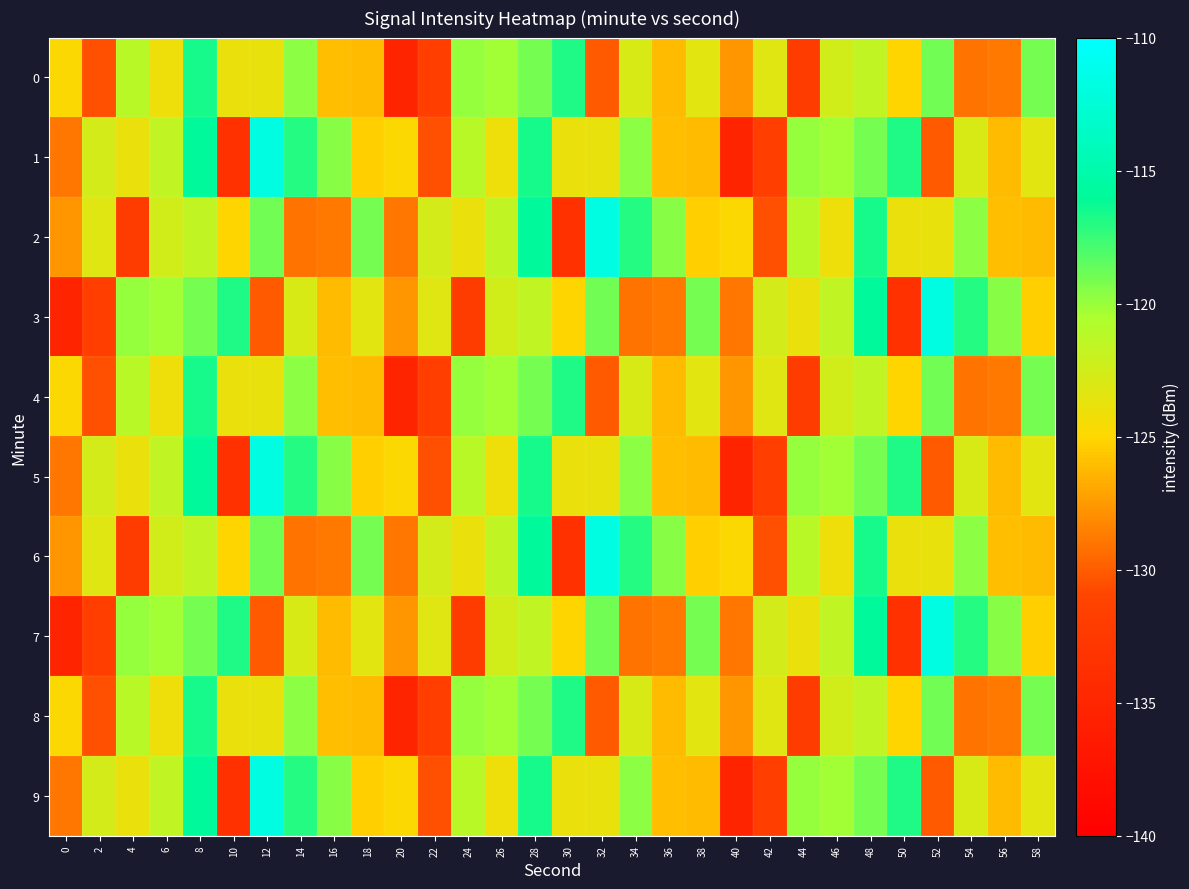

Reading left to right, list all the values displayed in this chart.

0: 0=-124.8	2=-130.6	4=-121.2	6=-124.1	8=-116.7	10=-123.9	12=-123.8	14=-119.7	16=-126.0	18=-126.2	20=-135.2	22=-131.9	24=-120.0	26=-120.2	28=-119.0	30=-116.8	32=-130.1	34=-122.8	36=-126.1	38=-123.4	40=-127.6	42=-123.4	44=-132.1	46=-122.5	48=-121.6	50=-125.1	52=-119.0	54=-129.1	56=-128.8	58=-119.0
1: 0=-128.9	2=-122.6	4=-123.9	6=-121.7	8=-115.9	10=-133.4	12=-111.8	14=-116.9	16=-119.5	18=-125.3	20=-124.8	22=-130.6	24=-121.2	26=-124.1	28=-116.7	30=-123.9	32=-123.8	34=-119.7	36=-126.0	38=-126.2	40=-135.2	42=-131.9	44=-120.0	46=-120.2	48=-119.0	50=-116.8	52=-130.1	54=-122.8	56=-126.1	58=-123.4
2: 0=-127.6	2=-123.4	4=-132.1	6=-122.5	8=-121.6	10=-125.1	12=-119.0	14=-129.1	16=-128.8	18=-119.0	20=-128.9	22=-122.6	24=-123.9	26=-121.7	28=-115.9	30=-133.4	32=-111.8	34=-116.9	36=-119.5	38=-125.3	40=-124.8	42=-130.6	44=-121.2	46=-124.1	48=-116.7	50=-123.9	52=-123.8	54=-119.7	56=-126.0	58=-126.2
3: 0=-135.2	2=-131.9	4=-120.0	6=-120.2	8=-119.0	10=-116.8	12=-130.1	14=-122.8	16=-126.1	18=-123.4	20=-127.6	22=-123.4	24=-132.1	26=-122.5	28=-121.6	30=-125.1	32=-119.0	34=-129.1	36=-128.8	38=-119.0	40=-128.9	42=-122.6	44=-123.9	46=-121.7	48=-115.9	50=-133.4	52=-111.8	54=-116.9	56=-119.5	58=-125.3
4: 0=-124.8	2=-130.6	4=-121.2	6=-124.1	8=-116.7	10=-123.9	12=-123.8	14=-119.7	16=-126.0	18=-126.2	20=-135.2	22=-131.9	24=-120.0	26=-120.2	28=-119.0	30=-116.8	32=-130.1	34=-122.8	36=-126.1	38=-123.4	40=-127.6	42=-123.4	44=-132.1	46=-122.5	48=-121.6	50=-125.1	52=-119.0	54=-129.1	56=-128.8	58=-119.0
5: 0=-128.9	2=-122.6	4=-123.9	6=-121.7	8=-115.9	10=-133.4	12=-111.8	14=-116.9	16=-119.5	18=-125.3	20=-124.8	22=-130.6	24=-121.2	26=-124.1	28=-116.7	30=-123.9	32=-123.8	34=-119.7	36=-126.0	38=-126.2	40=-135.2	42=-131.9	44=-120.0	46=-120.2	48=-119.0	50=-116.8	52=-130.1	54=-122.8	56=-126.1	58=-123.4
6: 0=-127.6	2=-123.4	4=-132.1	6=-122.5	8=-121.6	10=-125.1	12=-119.0	14=-129.1	16=-128.8	18=-119.0	20=-128.9	22=-122.6	24=-123.9	26=-121.7	28=-115.9	30=-133.4	32=-111.8	34=-116.9	36=-119.5	38=-125.3	40=-124.8	42=-130.6	44=-121.2	46=-124.1	48=-116.7	50=-123.9	52=-123.8	54=-119.7	56=-126.0	58=-126.2
7: 0=-135.2	2=-131.9	4=-120.0	6=-120.2	8=-119.0	10=-116.8	12=-130.1	14=-122.8	16=-126.1	18=-123.4	20=-127.6	22=-123.4	24=-132.1	26=-122.5	28=-121.6	30=-125.1	32=-119.0	34=-129.1	36=-128.8	38=-119.0	40=-128.9	42=-122.6	44=-123.9	46=-121.7	48=-115.9	50=-133.4	52=-111.8	54=-116.9	56=-119.5	58=-125.3
8: 0=-124.8	2=-130.6	4=-121.2	6=-124.1	8=-116.7	10=-123.9	12=-123.8	14=-119.7	16=-126.0	18=-126.2	20=-135.2	22=-131.9	24=-120.0	26=-120.2	28=-119.0	30=-116.8	32=-130.1	34=-122.8	36=-126.1	38=-123.4	40=-127.6	42=-123.4	44=-132.1	46=-122.5	48=-121.6	50=-125.1	52=-119.0	54=-129.1	56=-128.8	58=-119.0
9: 0=-128.9	2=-122.6	4=-123.9	6=-121.7	8=-115.9	10=-133.4	12=-111.8	14=-116.9	16=-119.5	18=-125.3	20=-124.8	22=-130.6	24=-121.2	26=-124.1	28=-116.7	30=-123.9	32=-123.8	34=-119.7	36=-126.0	38=-126.2	40=-135.2	42=-131.9	44=-120.0	46=-120.2	48=-119.0	50=-116.8	52=-130.1	54=-122.8	56=-126.1	58=-123.4